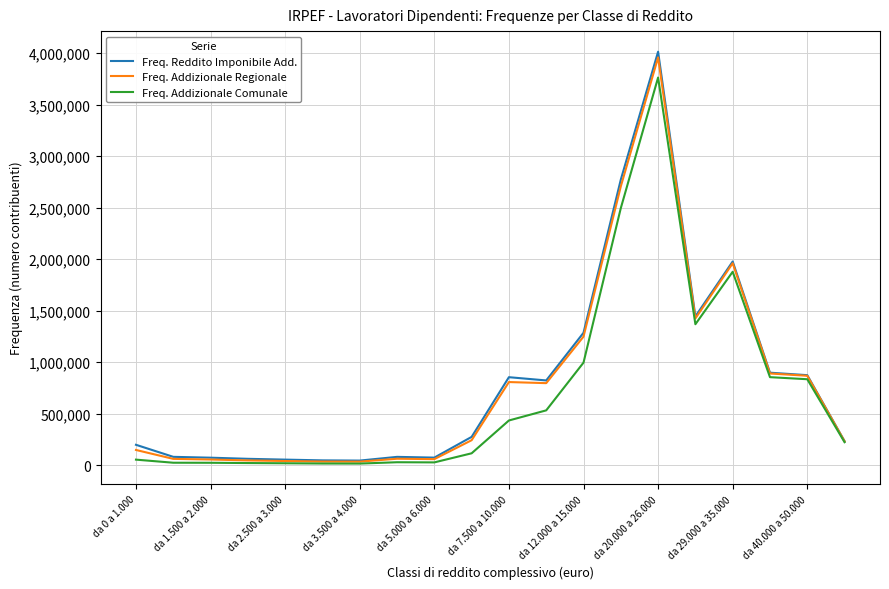

What are all the series names shown in the legend?

Freq. Reddito Imponibile Add., Freq. Addizionale Regionale, Freq. Addizionale Comunale